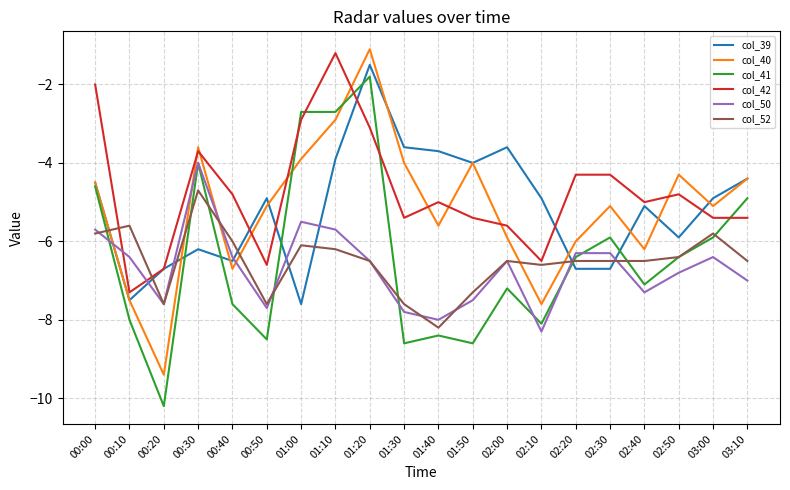

Between 01:10 and 02:40, which series saw the biggest shift?

col_41